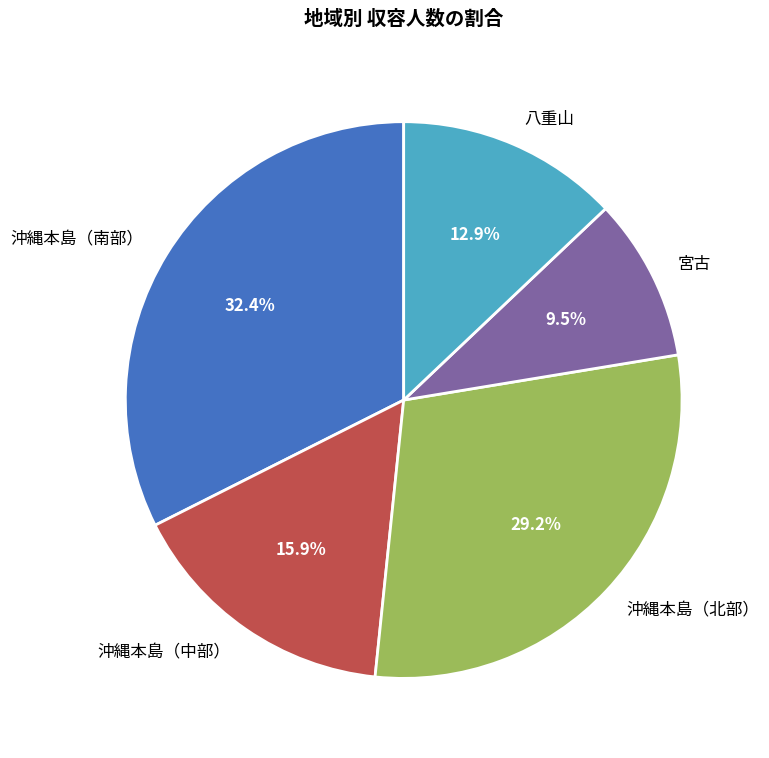

To the nearest percent, what is the average slice percentage?

20%